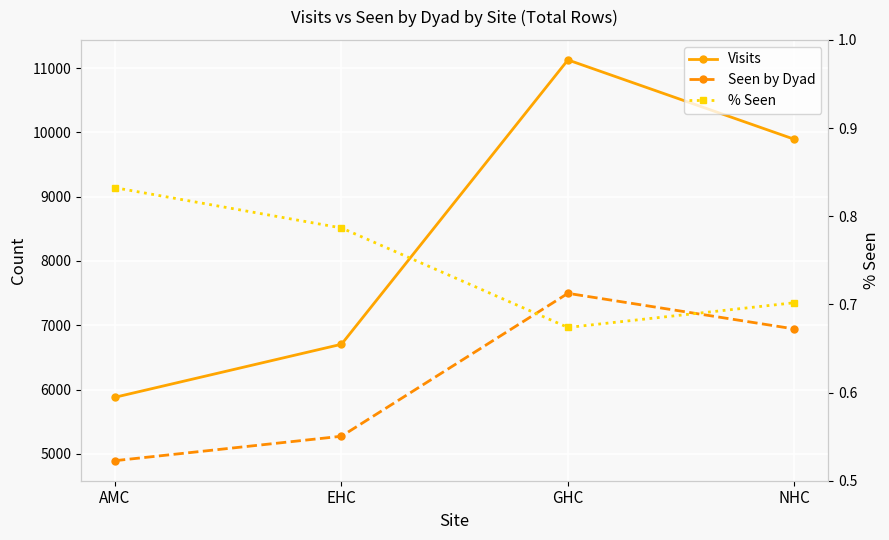

Does the chart display data point markers on the line(s)?

Yes